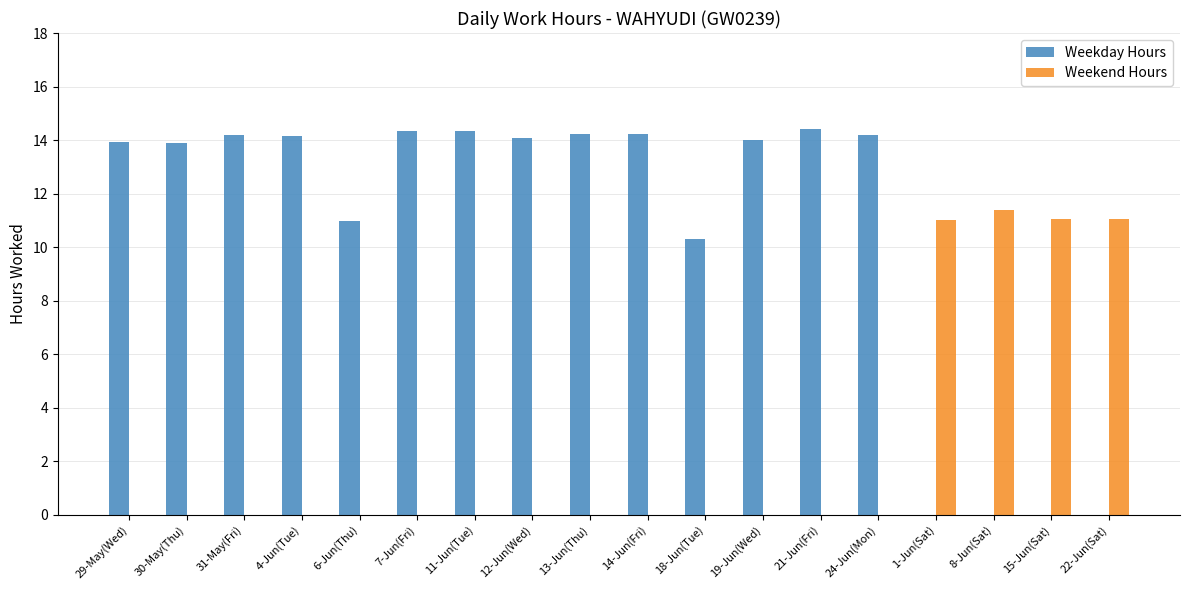

Which series has the largest total across all categories?

Weekday Hours